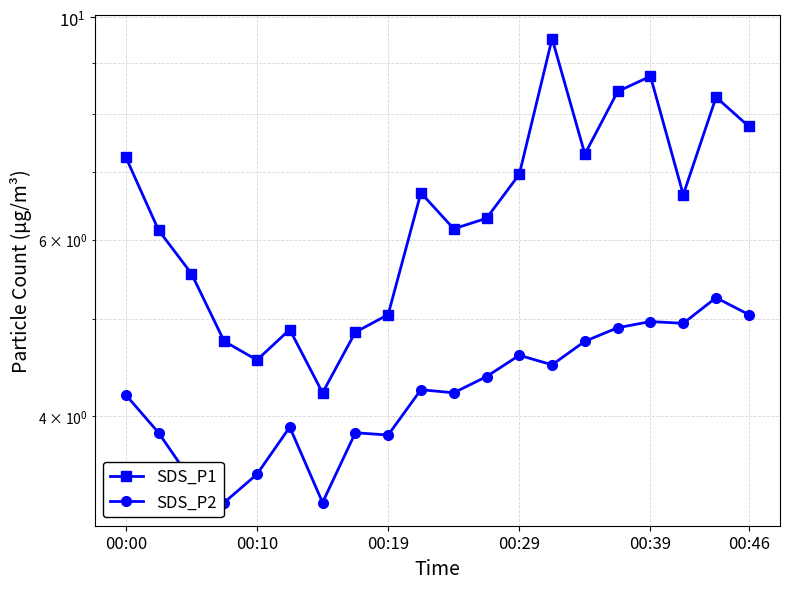

How many interior local valleys does the SDS_P1 series have?

5